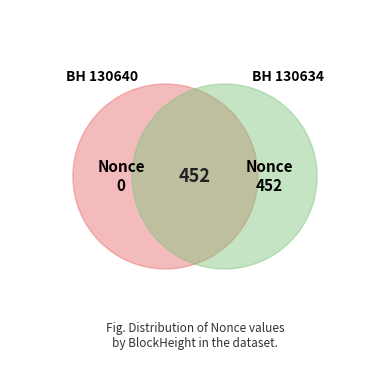

How many segments does this pie chart have?

2